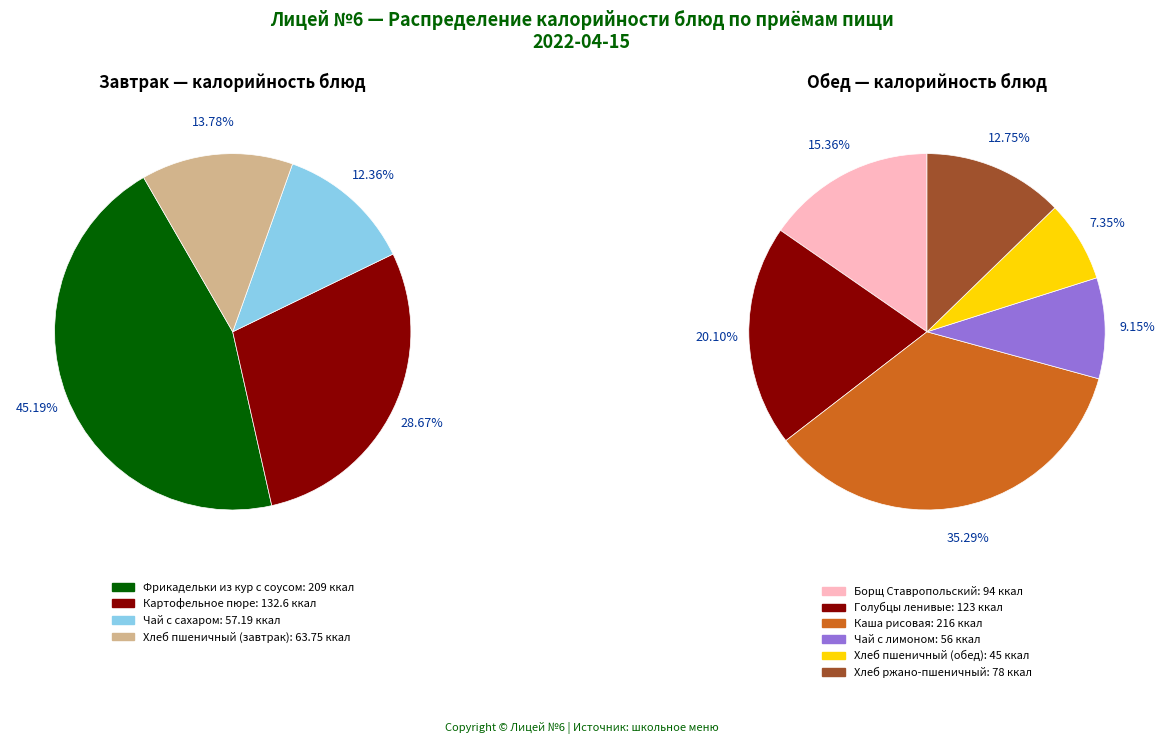

Which slice is the smallest?

Хлеб пшеничный (обед)